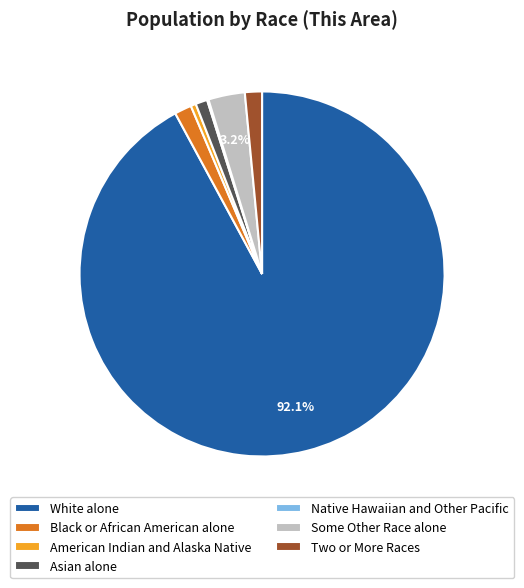

The White alone slice represents 99% of the pie. True or false?

False